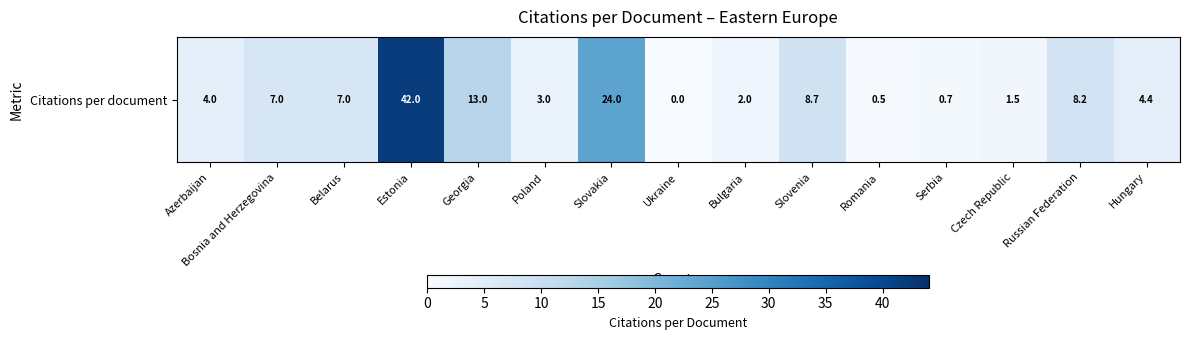

What is the ratio of the value at Russian Federation to the value at Bosnia and Herzegovina?

1.2